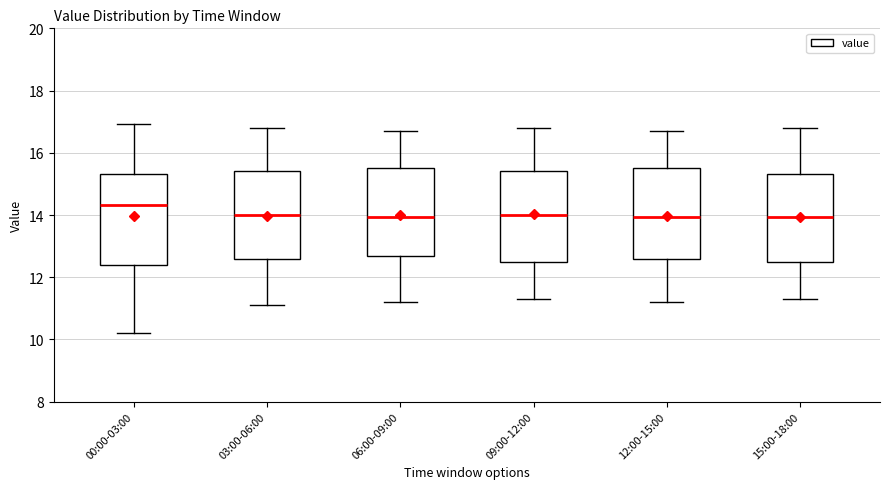

Reading left to right, transcribe this box plot: for each box, give where its median line is, the range the box spans, and where its two whiskers end, as read against the y-axis. The values are not printed on the chart, so give them approximately, as read against the axis.

00:00-03:00: median 14.4, box 12.4 to 15.4, whiskers 10.2 to 17.0
03:00-06:00: median 14.0, box 12.6 to 15.4, whiskers 11.2 to 16.8
06:00-09:00: median 14.0, box 12.6 to 15.6, whiskers 11.2 to 16.8
09:00-12:00: median 14.0, box 12.4 to 15.4, whiskers 11.4 to 16.8
12:00-15:00: median 14.0, box 12.6 to 15.6, whiskers 11.2 to 16.8
15:00-18:00: median 14.0, box 12.4 to 15.4, whiskers 11.4 to 16.8